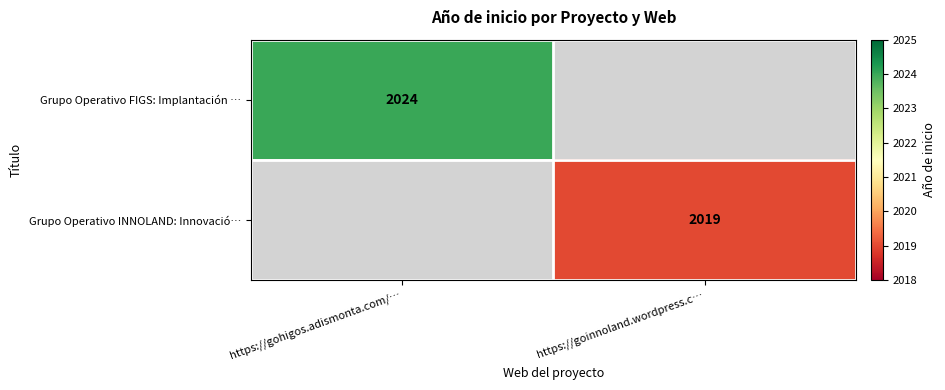

The Grupo Operativo INNOLAND: Innovació… series shows 3393 at https://goinnoland.wordpress.c…. True or false?

False